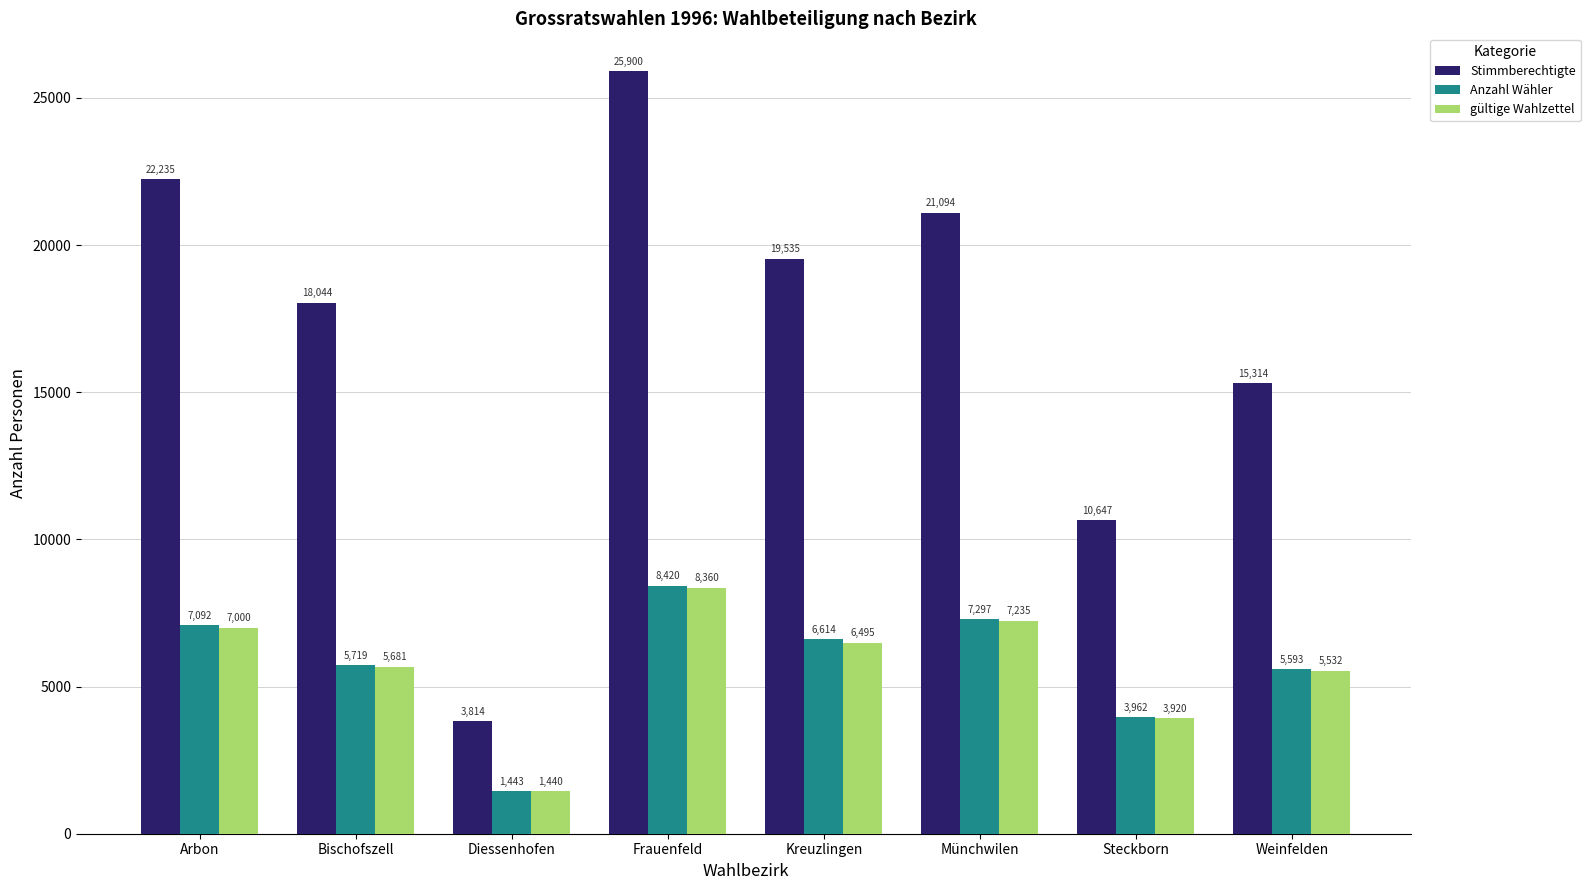

What is the spread (max minus min) of values at Münchwilen?

13859